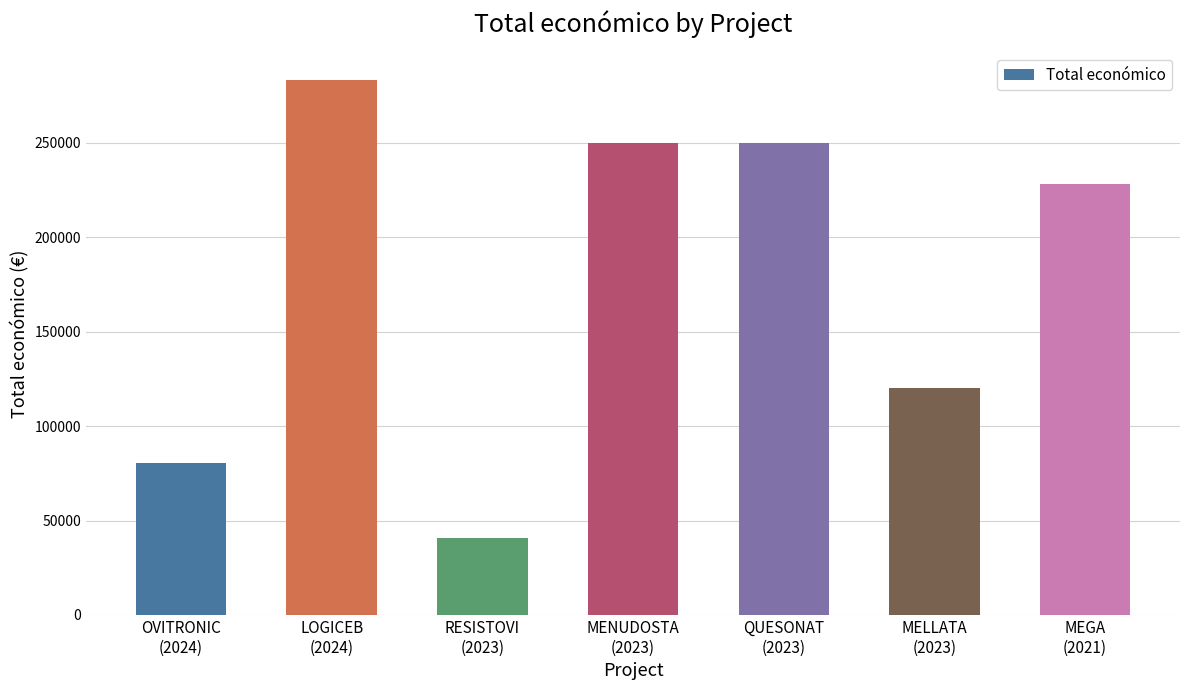

What is the greatest value displayed?

283527